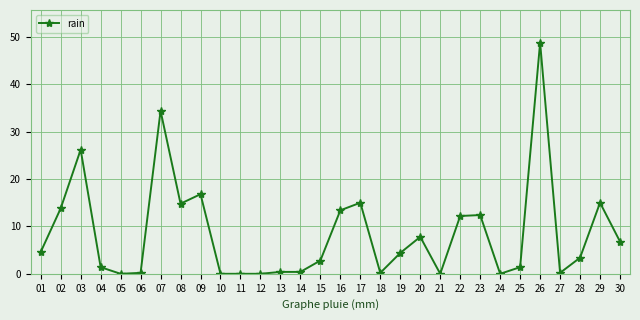

What value does the data have at 23?

12.4